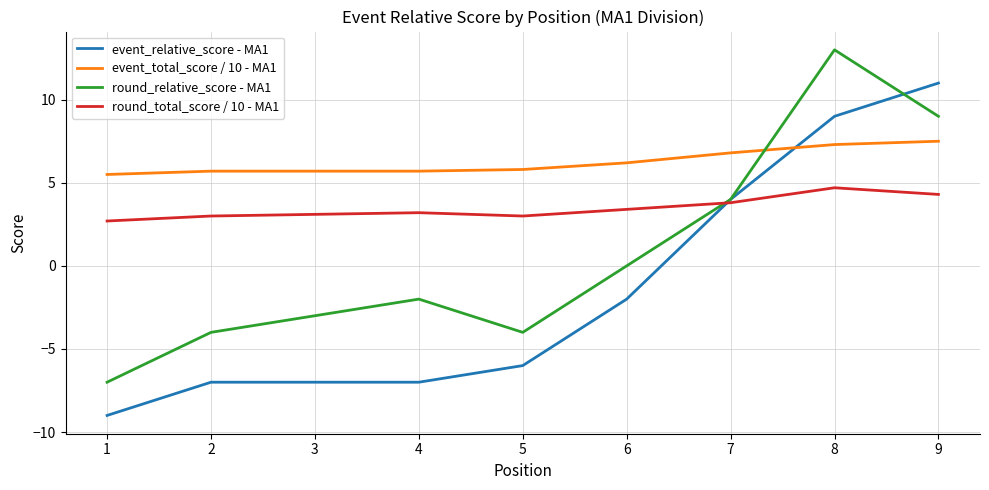

True or false: event_total_score / 10 - MA1 and round_relative_score - MA1 cross at least once.

True